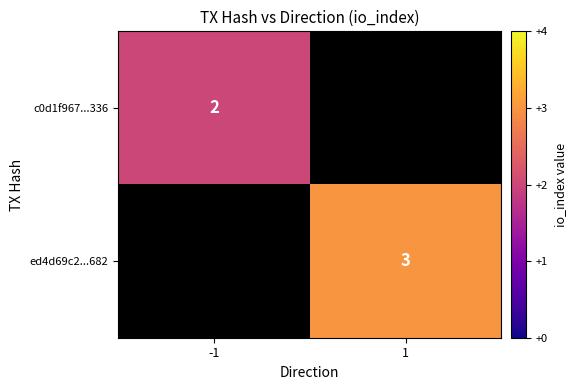

What is the highest value of the c0d1f967...336 series?

2.0